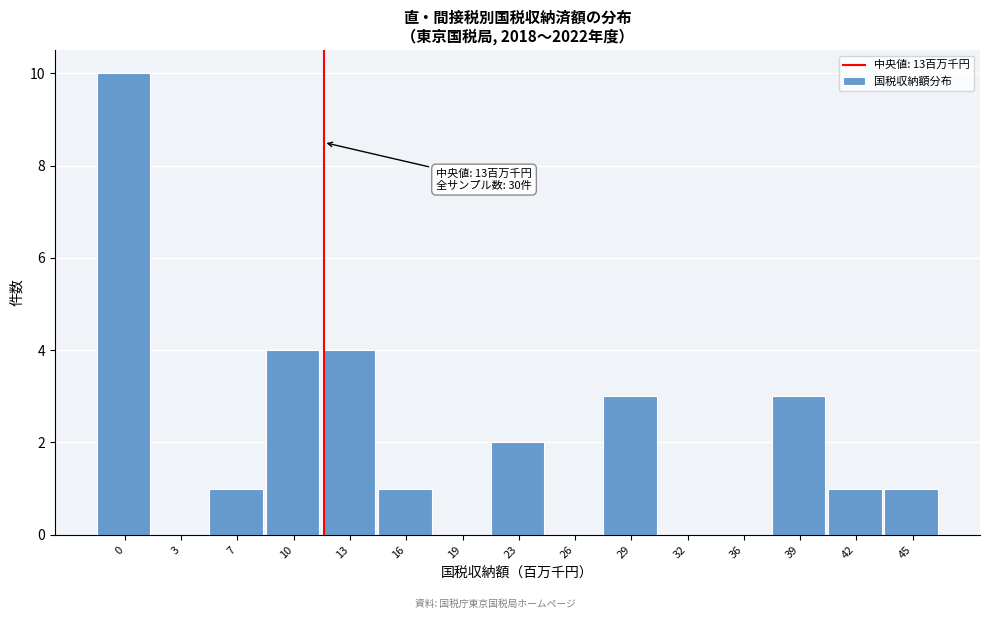

Reading left to right, extract all data points from this chart.

0=10	3=0	7=1	10=4	13=4	16=1	19=0	23=2	26=0	29=3	32=0	36=0	39=3	42=1	45=1